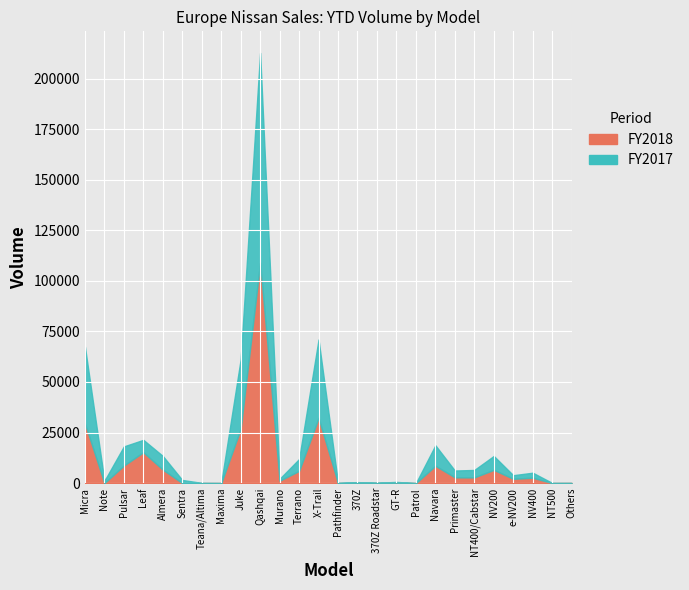

What are all the series names shown in the legend?

FY2018, FY2017